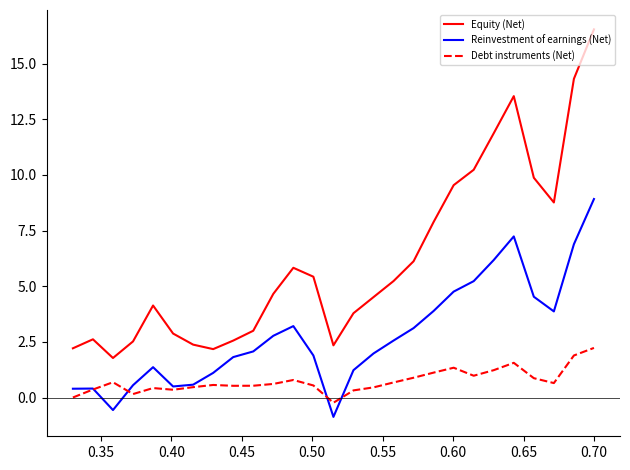

List the series in order of their peak value, lowest first.

Debt instruments (Net), Reinvestment of earnings (Net), Equity (Net)